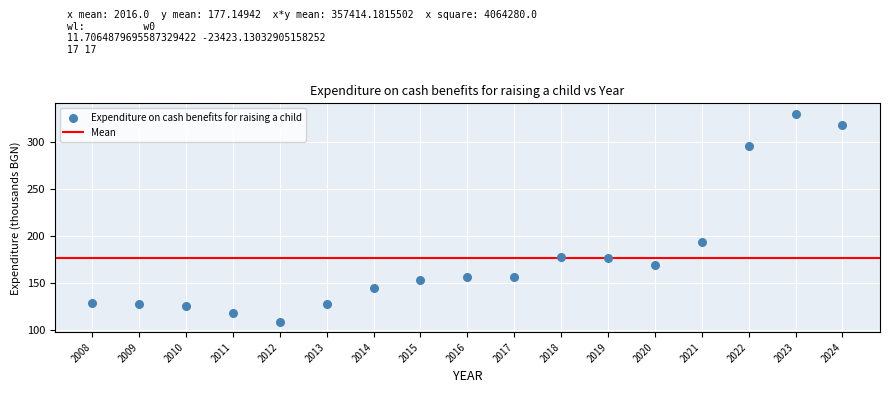

What is the range of X values (max minus min)?

16.0